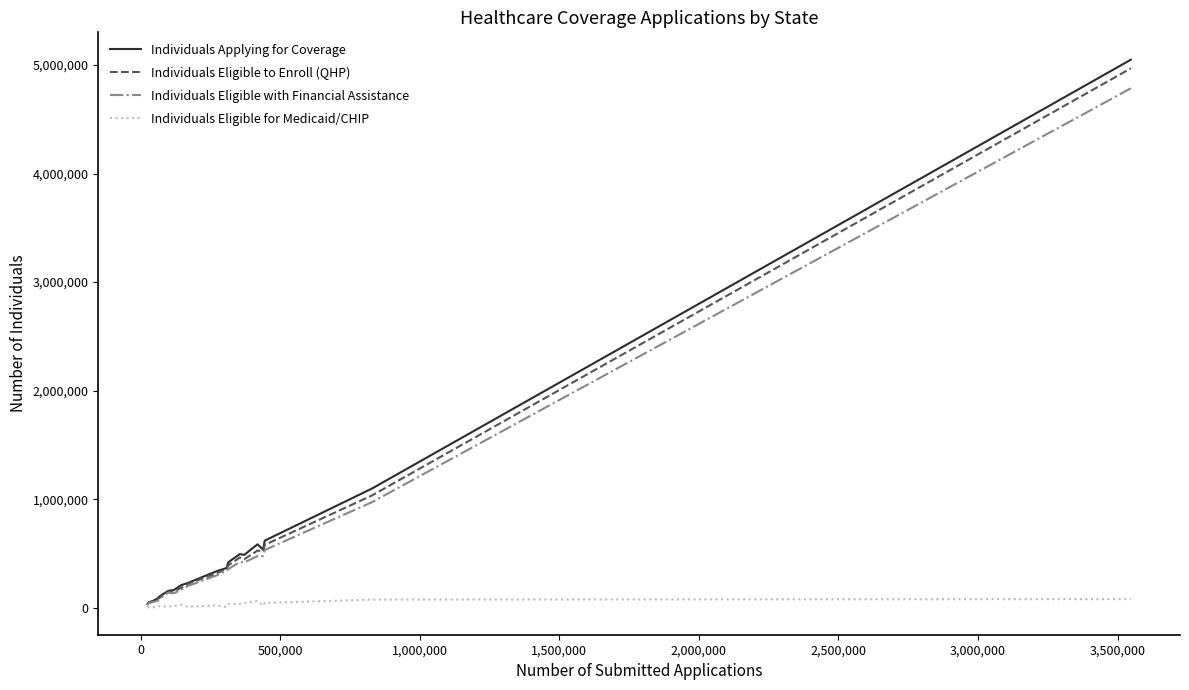

How many series are shown in this chart?

4